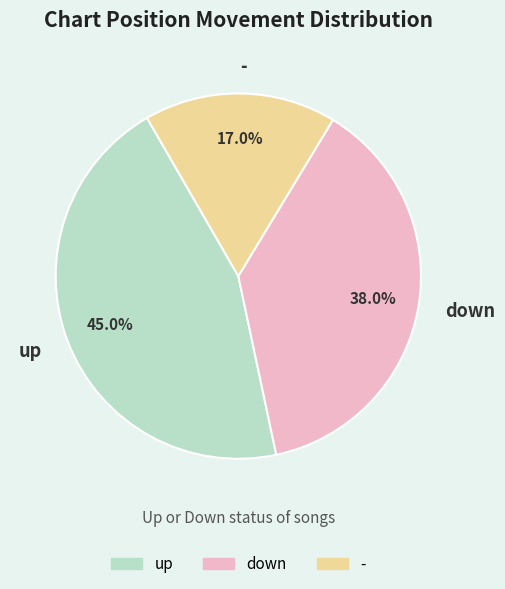

To the nearest percent, what is the difference between the largest and smallest slice percentages?

28%